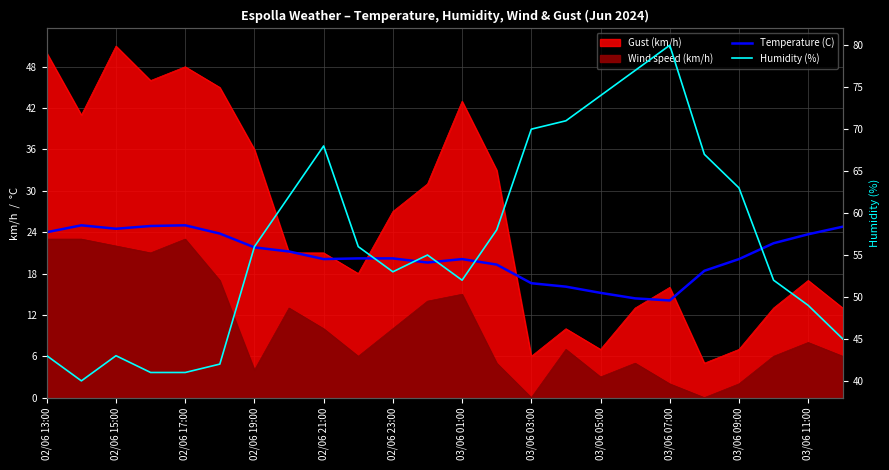

True or false: Temperature (C) and Humidity (%) intersect in this chart.

False